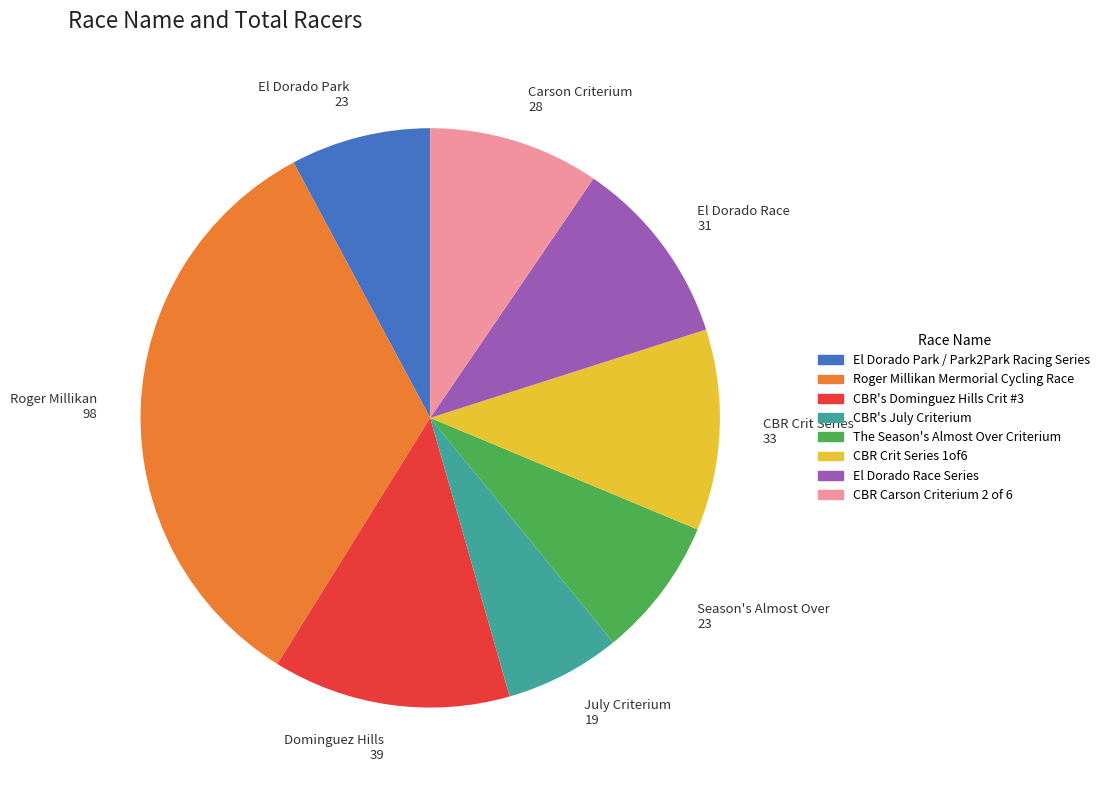

Approximately how many times larger is the value at CBR Carson Criterium 2 of 6 compared to CBR's July Criterium?

1.5